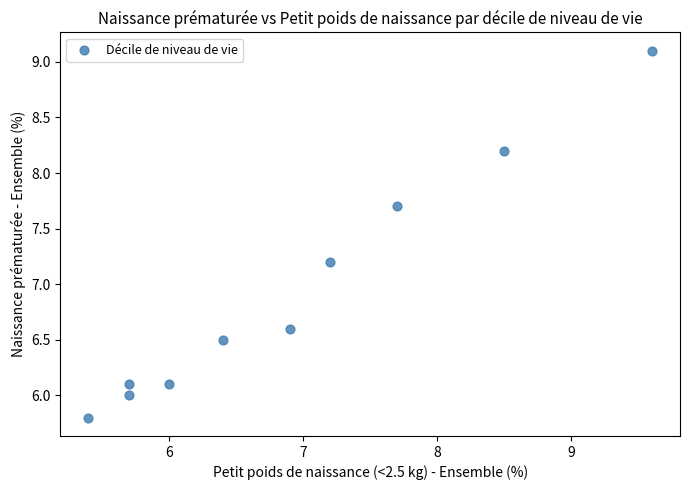

What is the range of Y values (max minus min)?

3.3